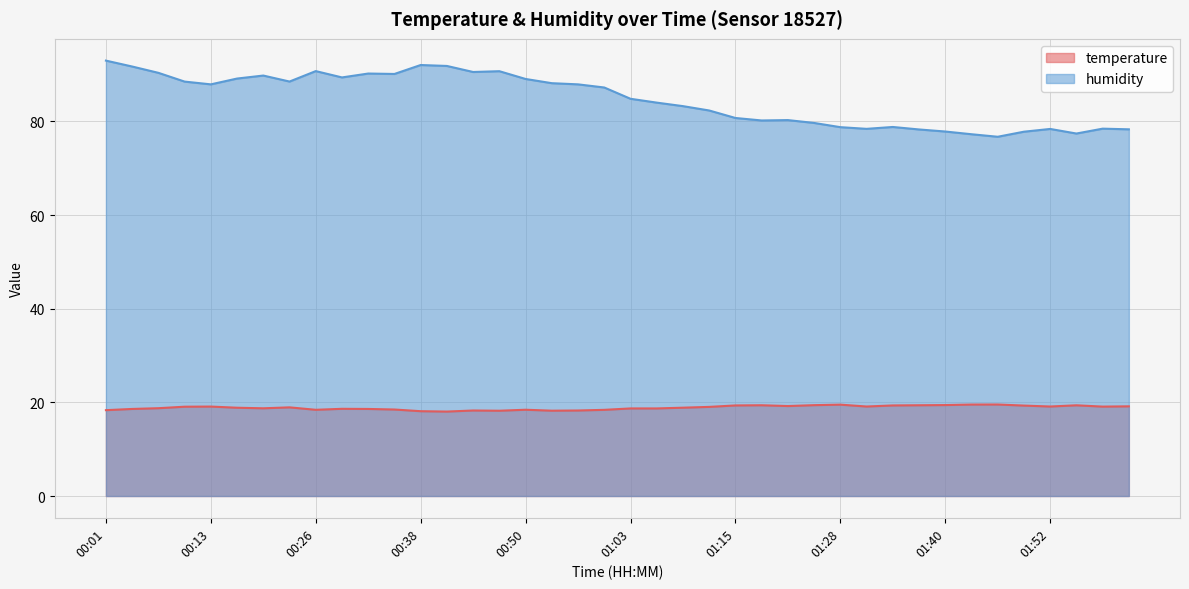

What is the approximate value of humidity at 00:04?

91.7